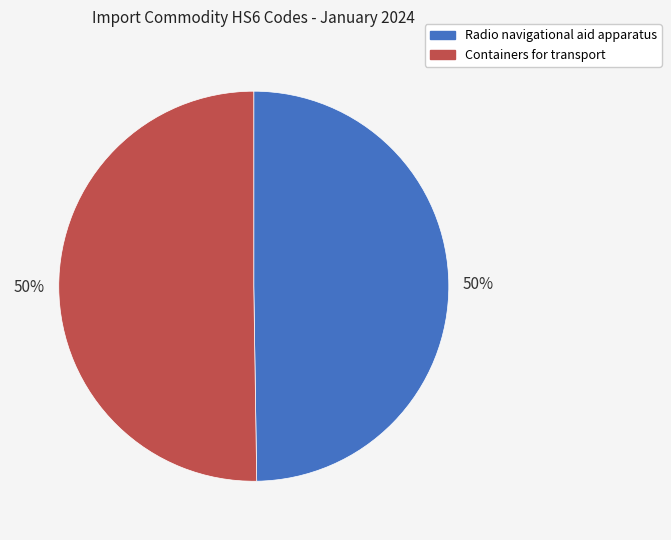

True or false: Containers for transport accounts for 50% of the total.

True